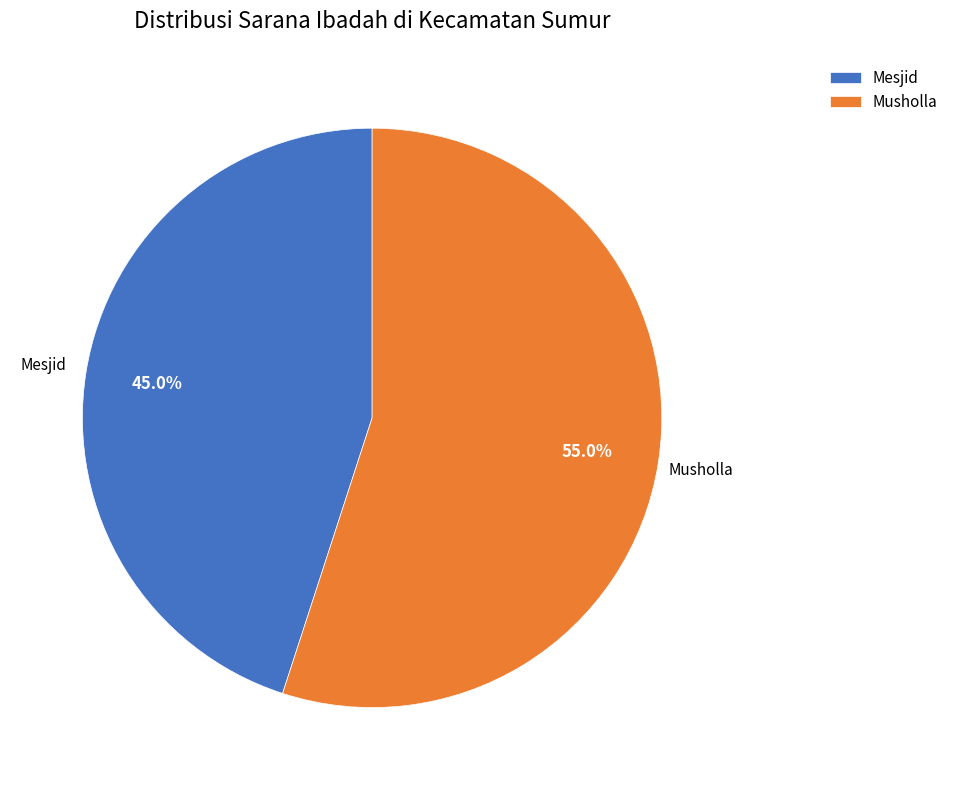

Does any single category account for the majority?

Yes